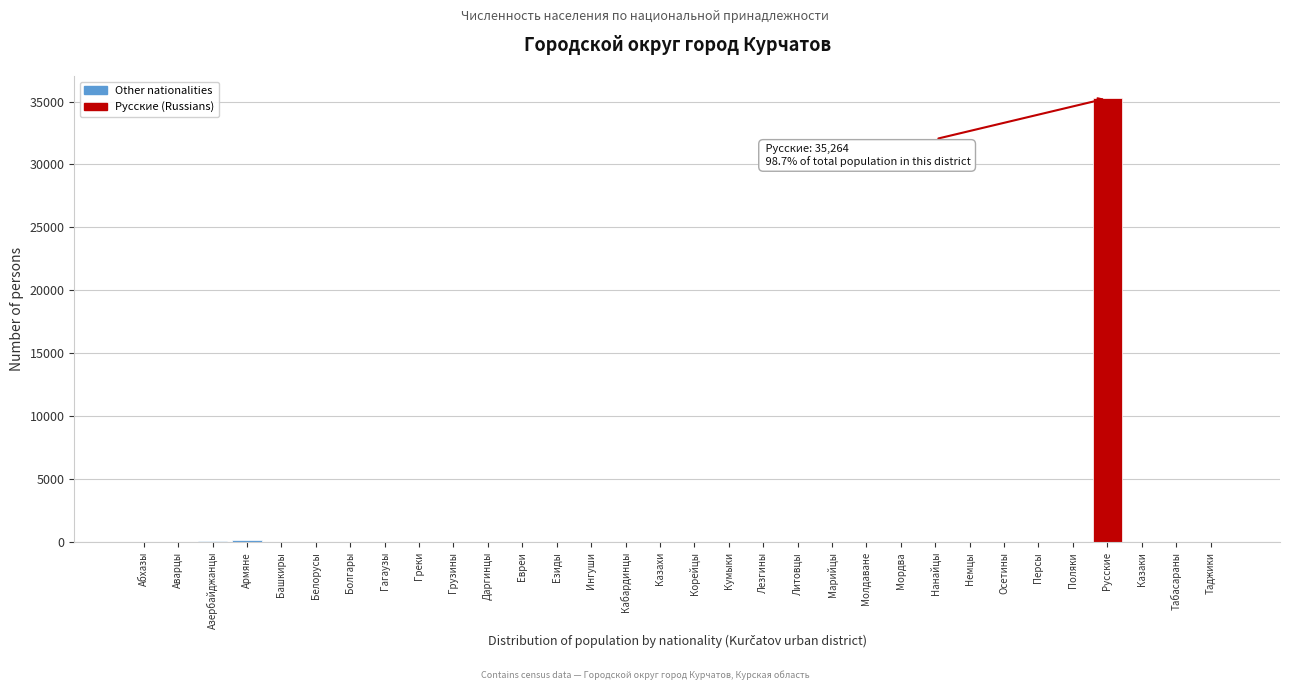

At which category does the chart reach its peak across all series?

Русские